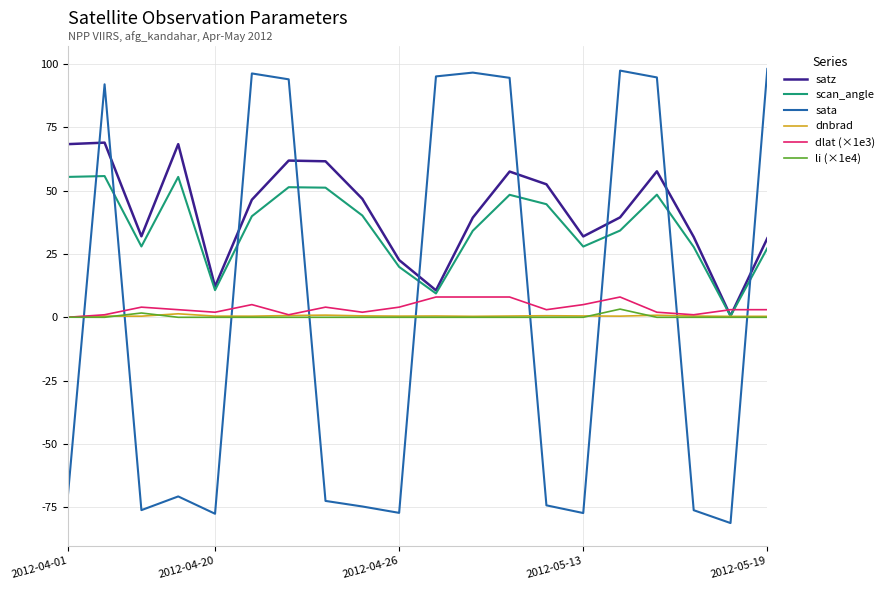

What is the greatest value displayed?

97.9